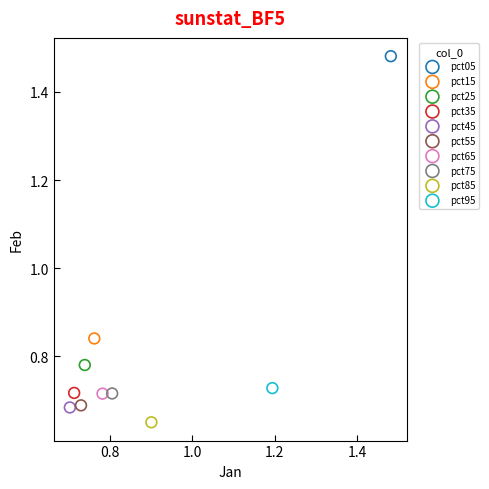

What are all the series names shown in the legend?

pct05, pct15, pct25, pct35, pct45, pct55, pct65, pct75, pct85, pct95